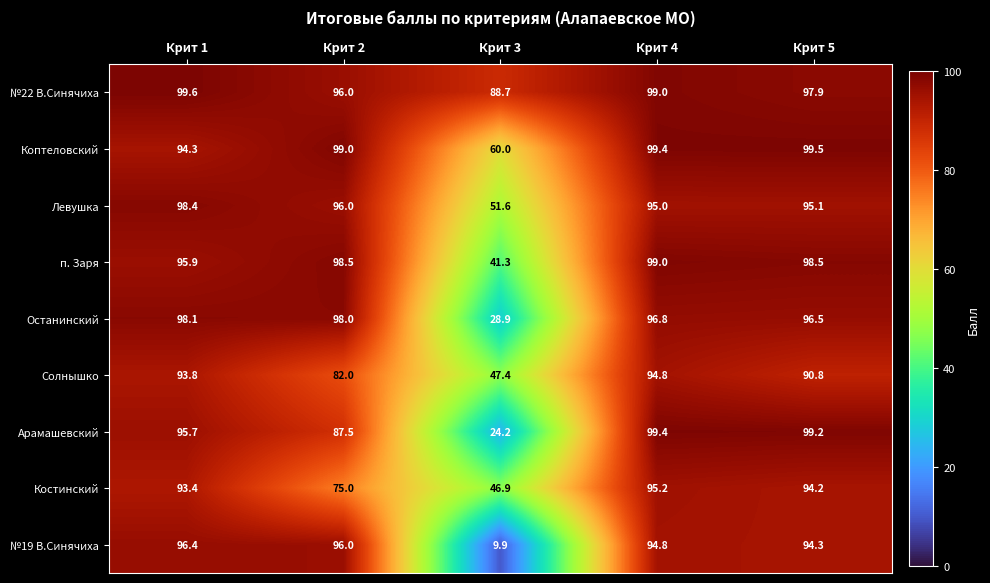

Which series has the largest total across all categories?

№22 В.Синячиха